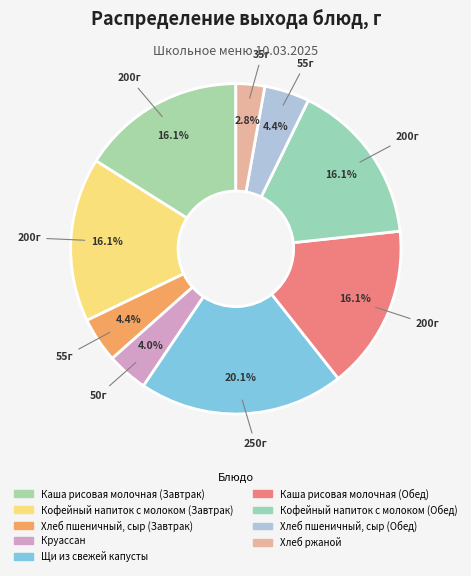

Count the number of slices in the pie.

9